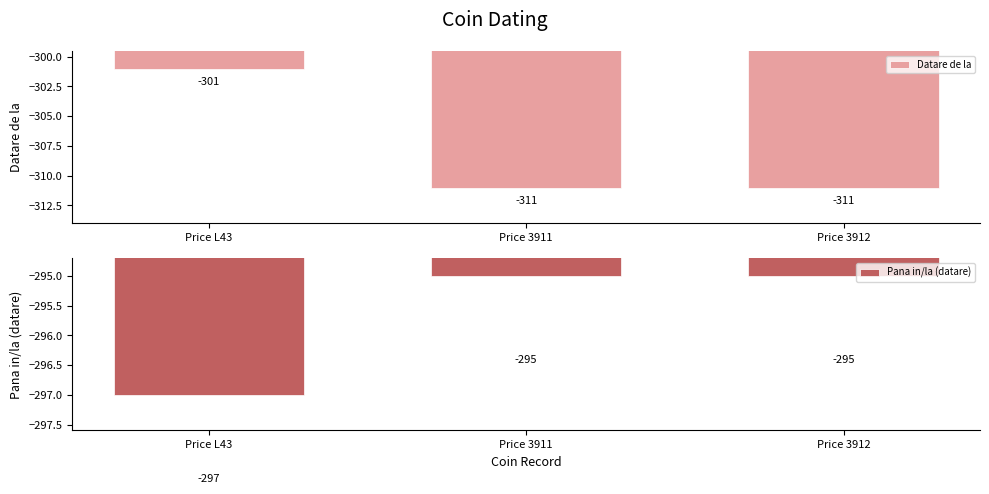

Rank the series by their maximum value, from lowest to highest.

Datare de la, Pana in/la (datare)